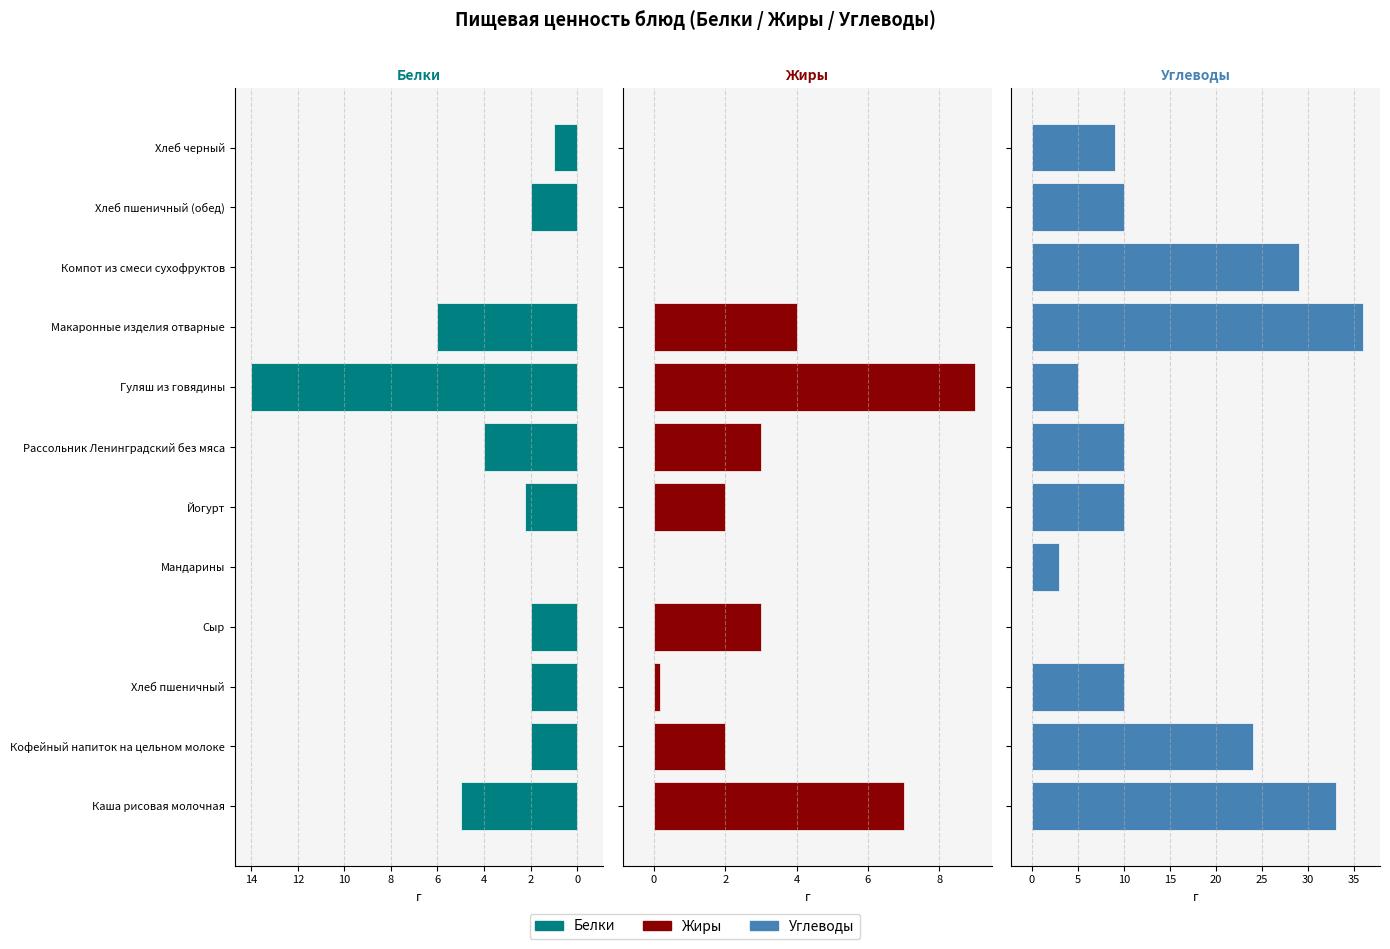

At which category is the sum across all series the highest?

14